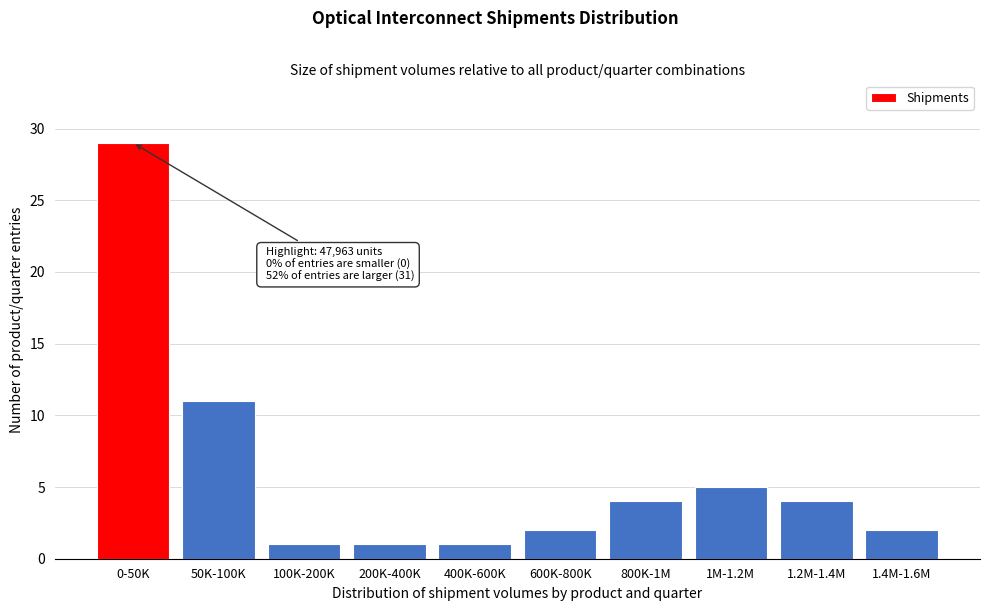

Reading left to right, list all the values displayed in this chart.

29	11	1	1	1	2	4	5	4	2